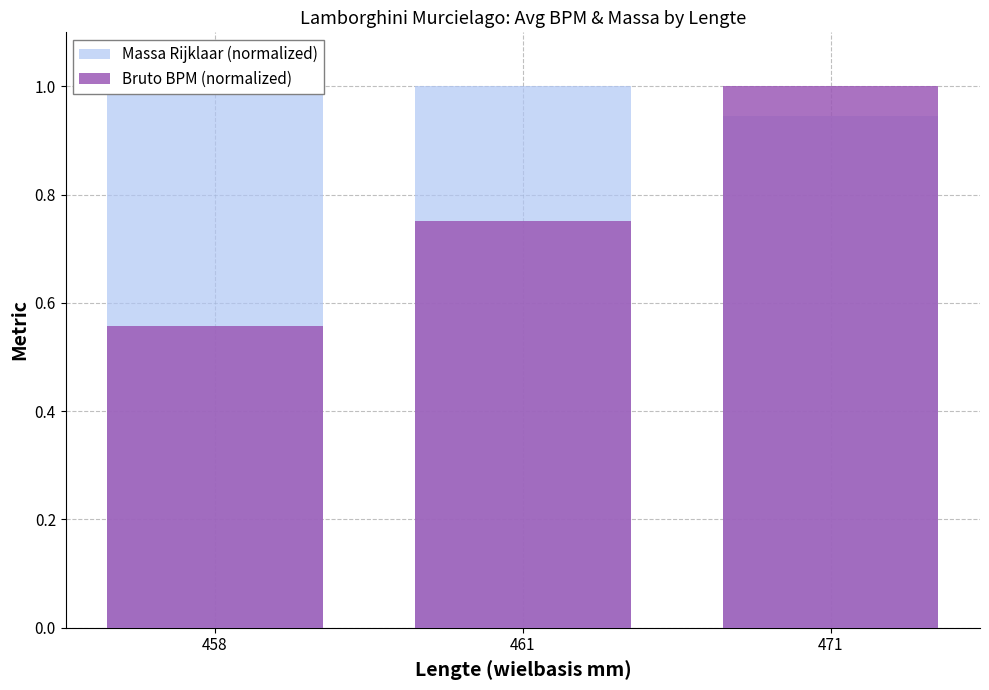

Which has a higher value, 461 or 458?

461